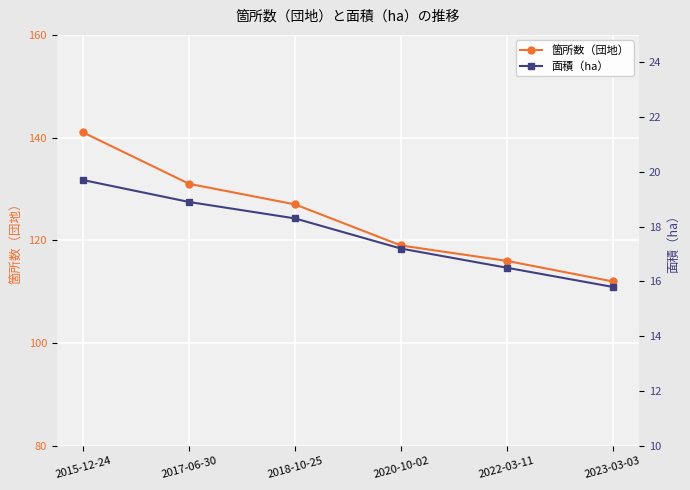

True or false: 面積（ha） and 箇所数（団地） intersect in this chart.

False